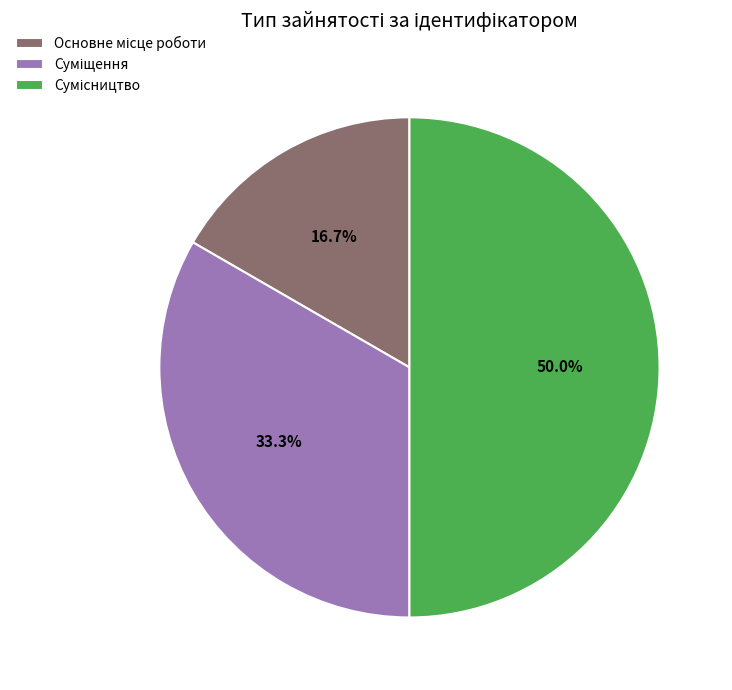

True or false: Сумісництво accounts for 59% of the total.

False